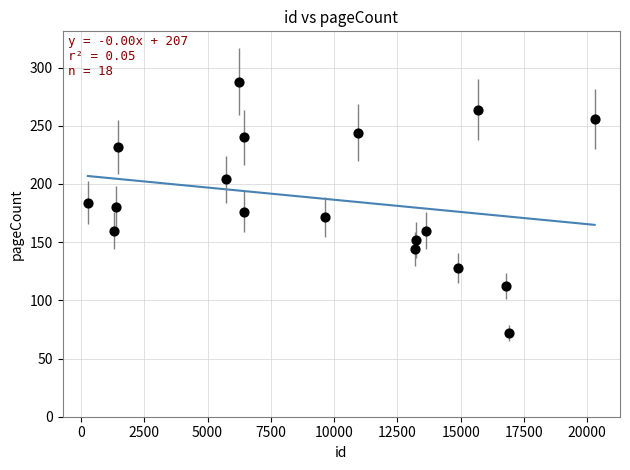

What is the range of Y values (max minus min)?

216